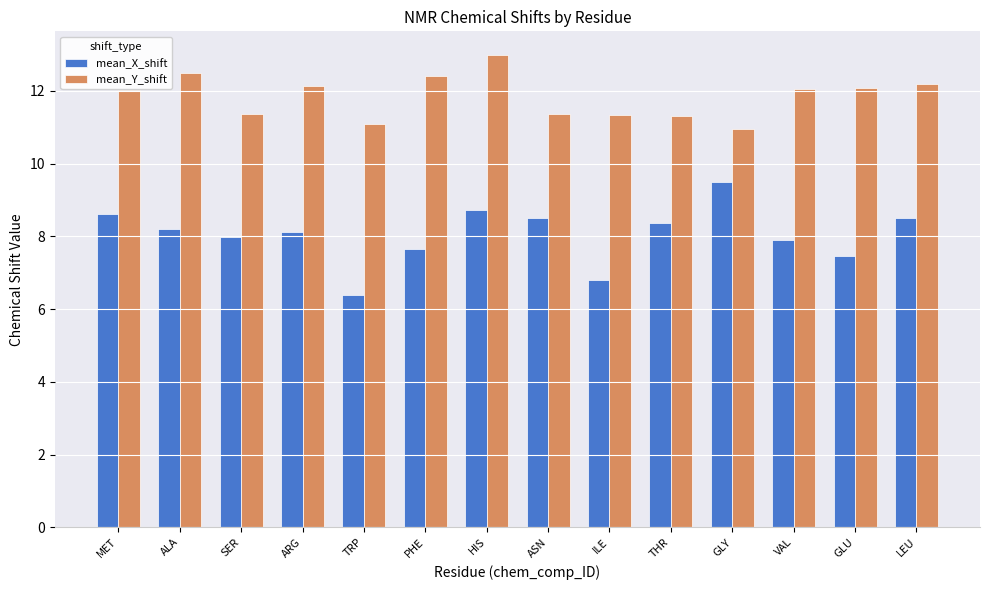

Rank the series at LEU from lowest to highest value.

mean_X_shift, mean_Y_shift